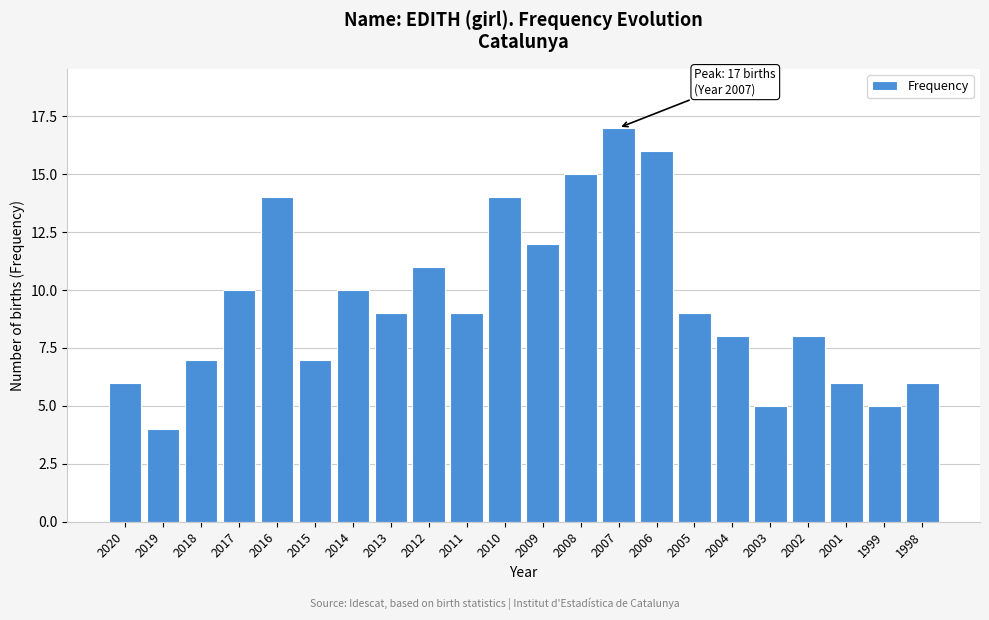

Reading left to right, what are all the values shown in this chart?

6	4	7	10	14	7	10	9	11	9	14	12	15	17	16	9	8	5	8	6	5	6